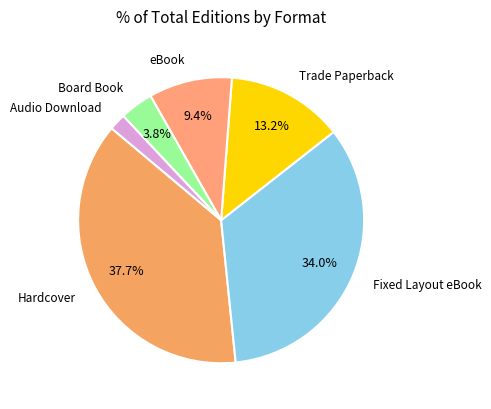

Is there any slice that represents more than half of the pie?

No